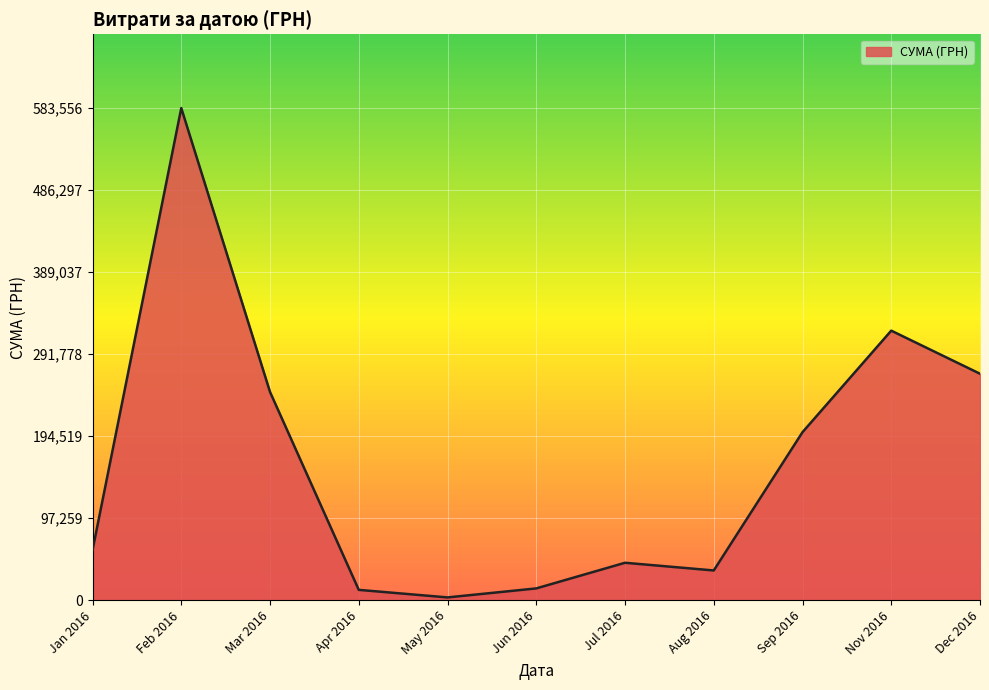

What is the change in value from Sep 2016 to Nov 2016?

+120428.8